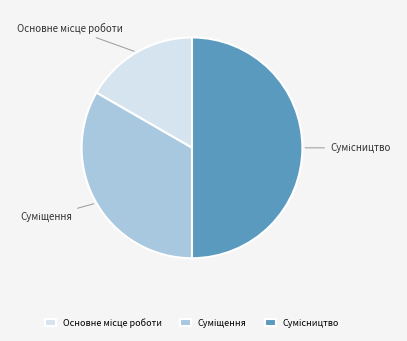

Count the number of slices in the pie.

3